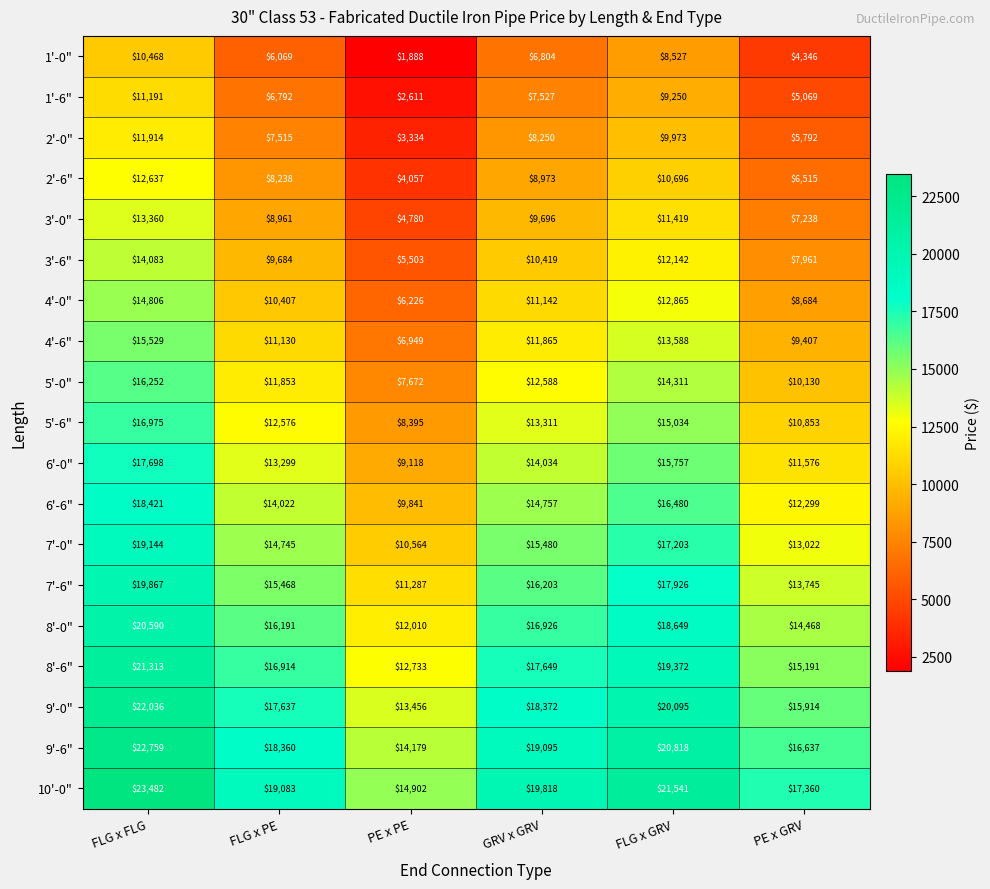

How many values in the 8'-0" series are below 16926?

3